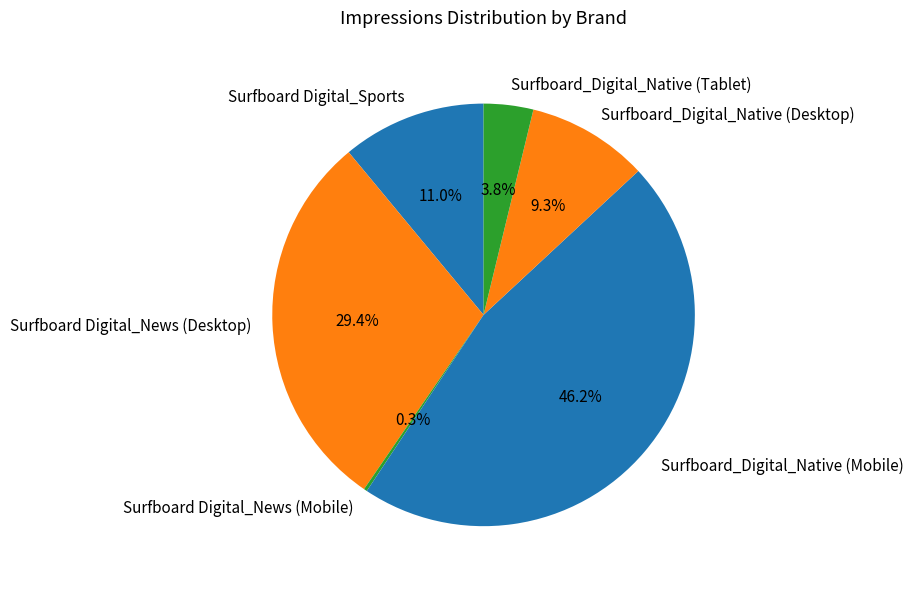

How much of the chart is everything except Surfboard_Digital_Native (Tablet)?

96.2%